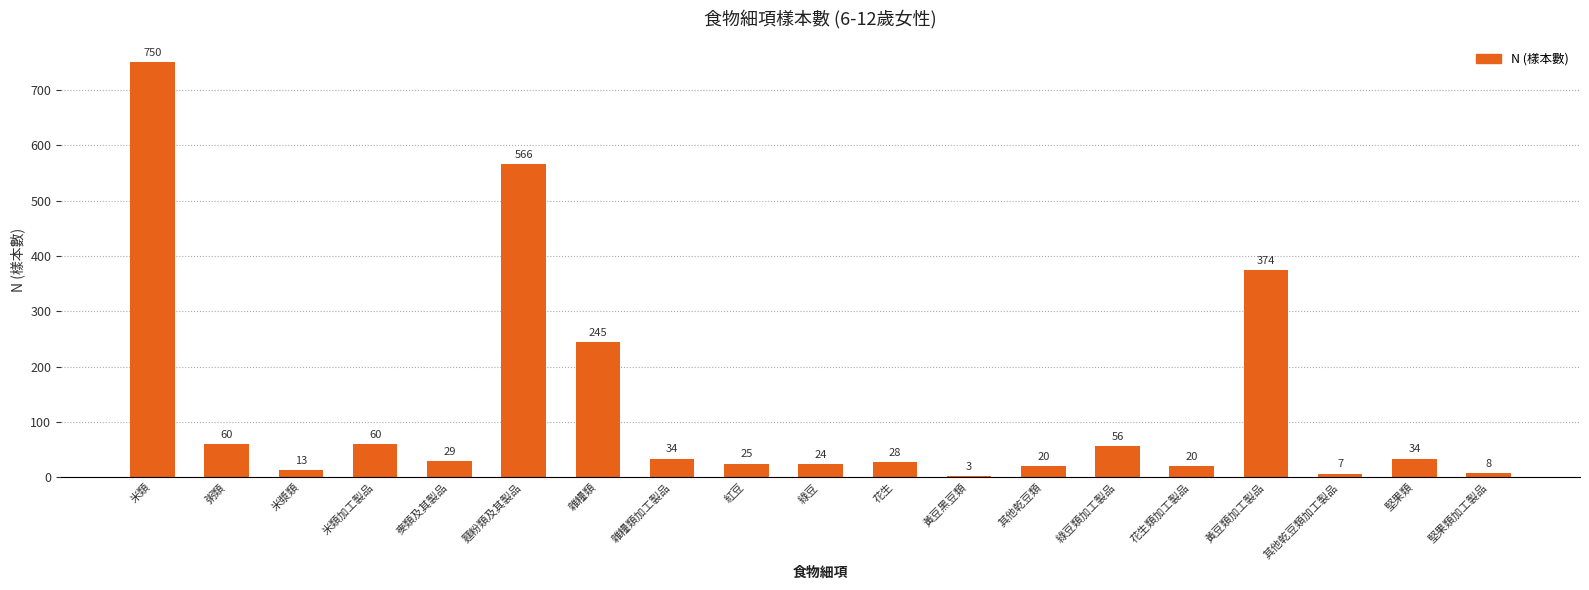

What position from the right is 雜糧類加工製品?

12